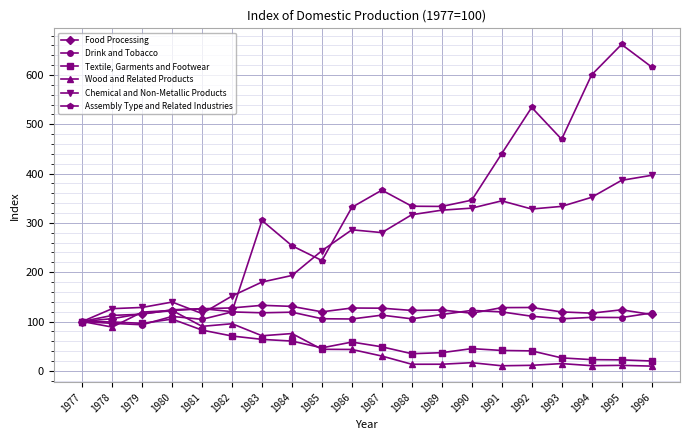

At which category does Wood and Related Products reach its first local valley?

1978